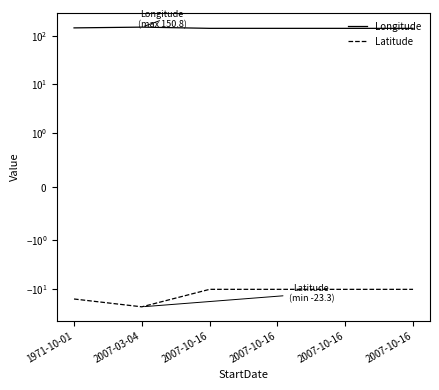

Reading right to left, what are all the values shown in this chart?

Longitude: 2007-10-16=142.2	2007-10-16=142.2	2007-10-16=142.2	2007-10-16=142.3	2007-03-04=150.8	1971-10-01=145.4
Latitude: 2007-10-16=-10.2	2007-10-16=-10.2	2007-10-16=-10.2	2007-10-16=-10.2	2007-03-04=-23.3	1971-10-01=-16.1